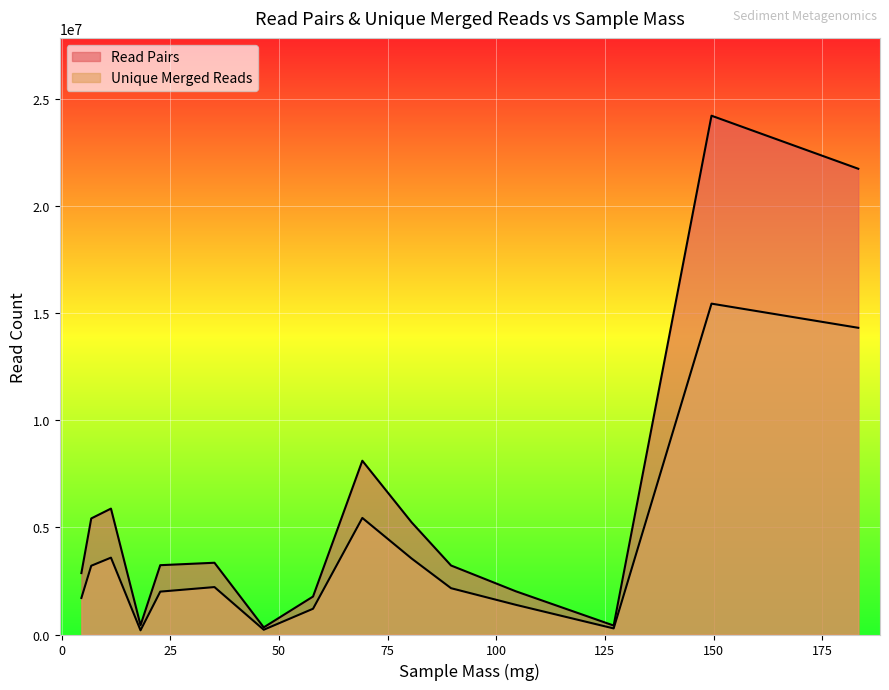

True or false: Unique Merged Reads and Read Pairs intersect in this chart.

False